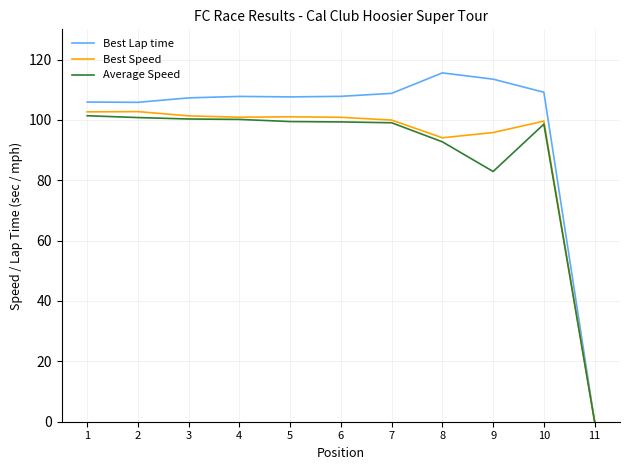

Is this an area chart (filled region under the line)?

No